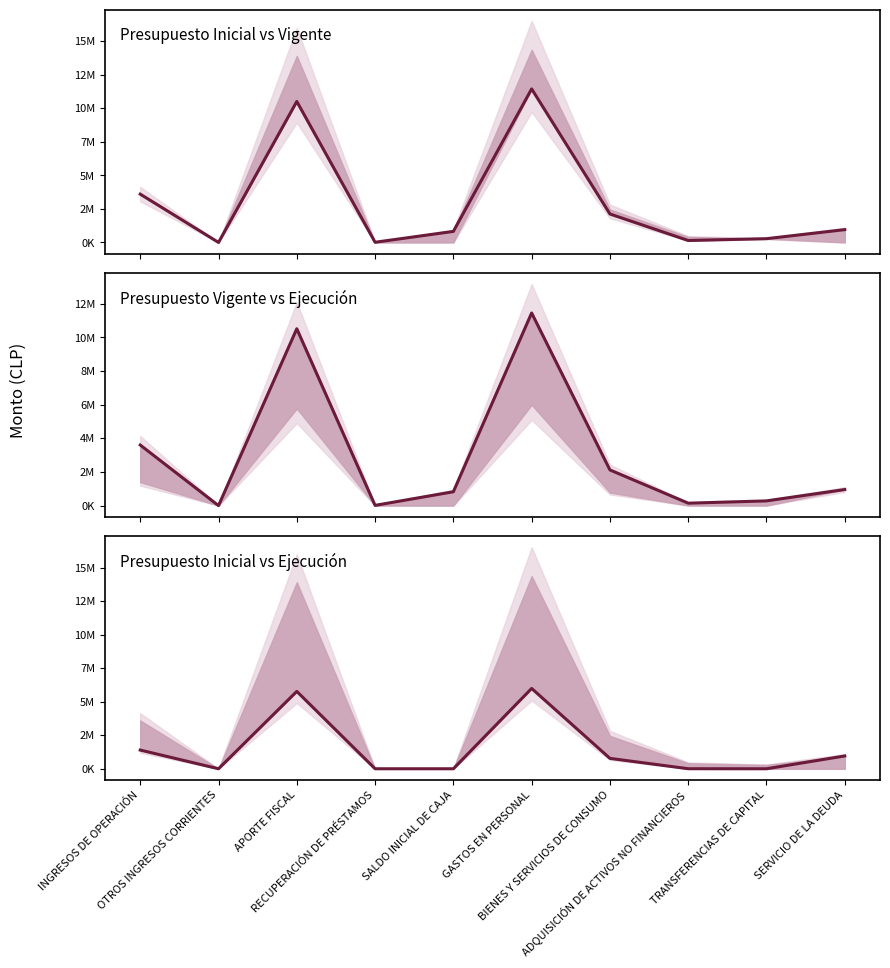

What is the label of the 6th point from the right?

SALDO INICIAL DE CAJA